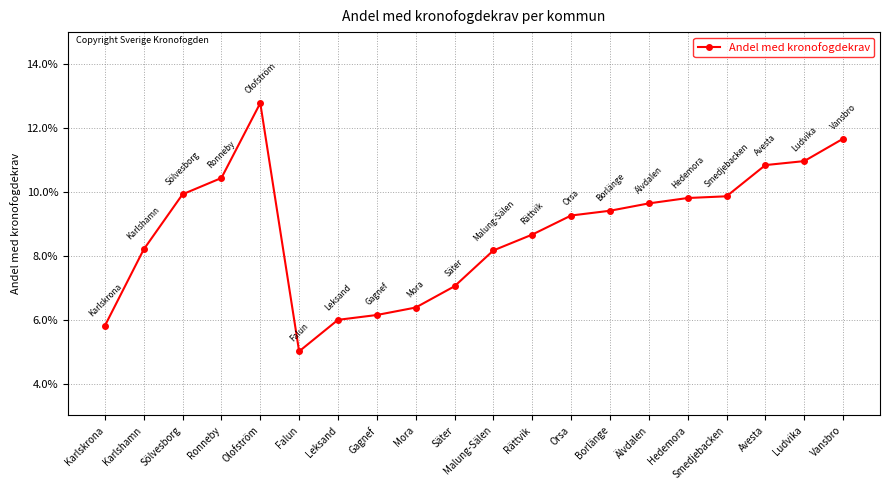

Is this an area chart (filled region under the line)?

No